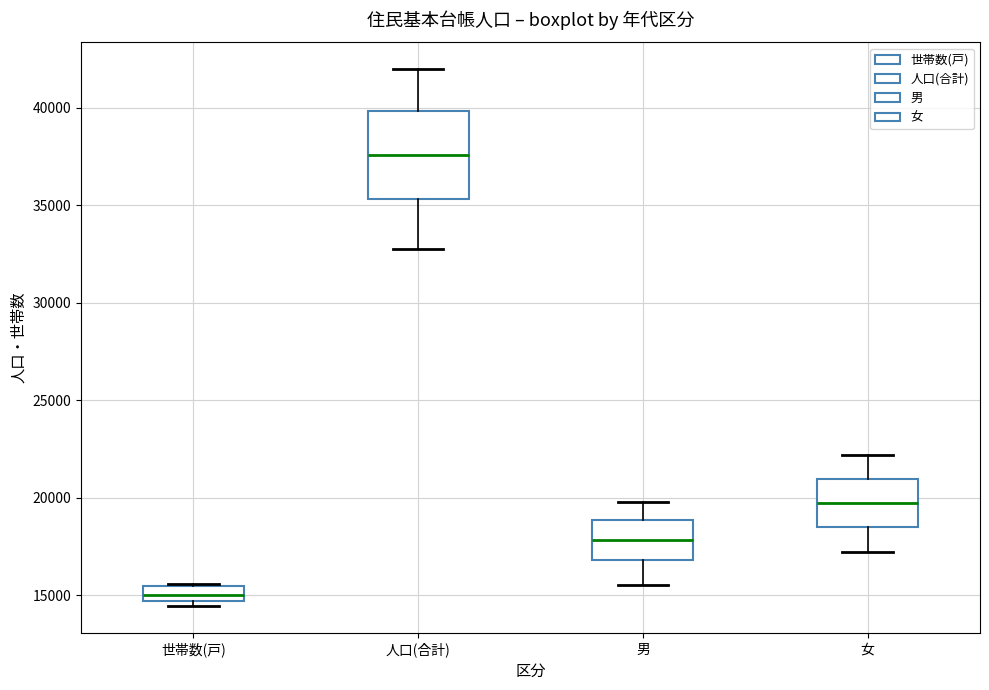

Reading left to right, read every box against the y-axis: the position of its median line, the range the box covers, and the ends of its whiskers. The values are not printed on the chart, so give them approximately, as read against the axis.

世帯数(戸): median 15000, box 14500 to 15500, whiskers 14500 (just below the box's lower edge) to 15500
人口(合計): median 37500, box 35500 to 40000, whiskers 32500 to 42000
男: median 18000, box 17000 to 19000, whiskers 15500 to 20000
女: median 19500, box 18500 to 21000, whiskers 17000 to 22000